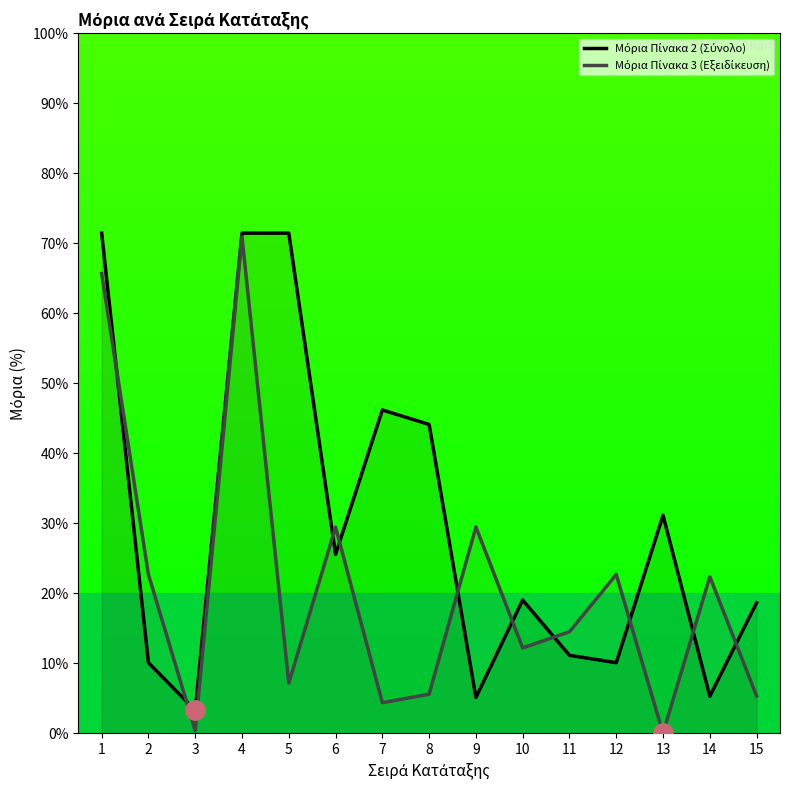

What are all the series names shown in the legend?

Μόρια Πίνακα 2 (Σύνολο), Μόρια Πίνακα 3 (Εξειδίκευση)